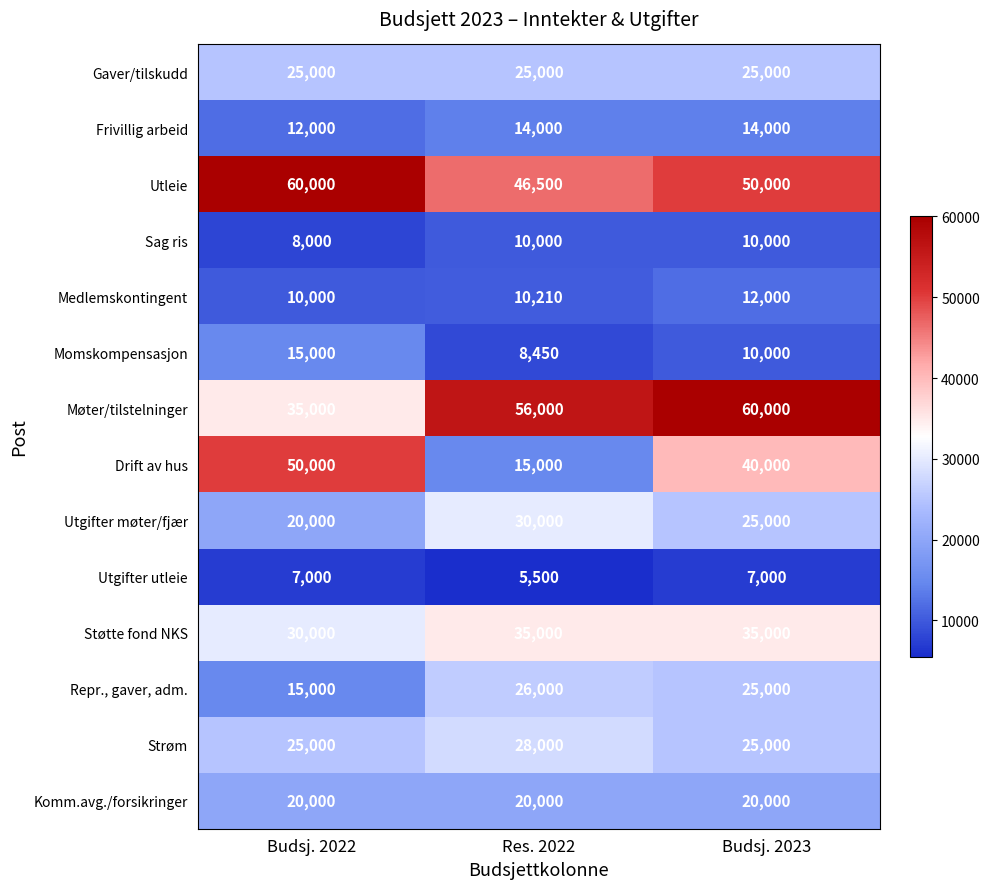

What value does the Utgifter møter/fjær series have at Budsj. 2022, to the nearest 100?

20000